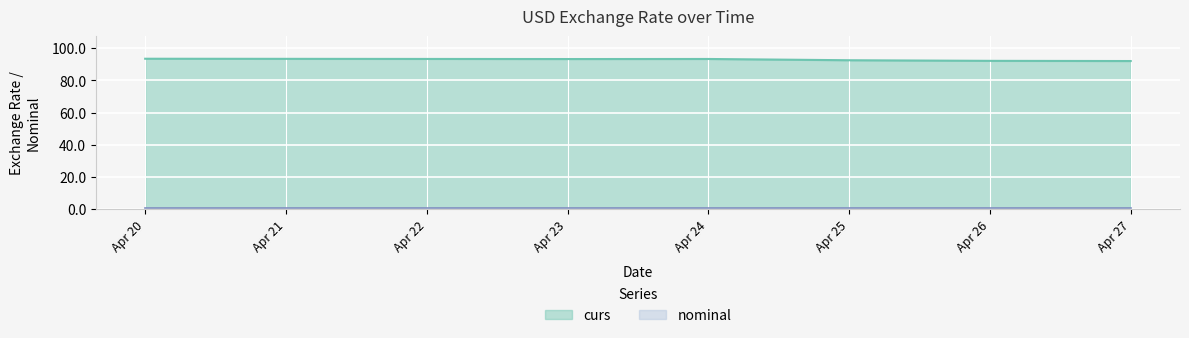

The curs series shows 138.4 at Apr 24. True or false?

False